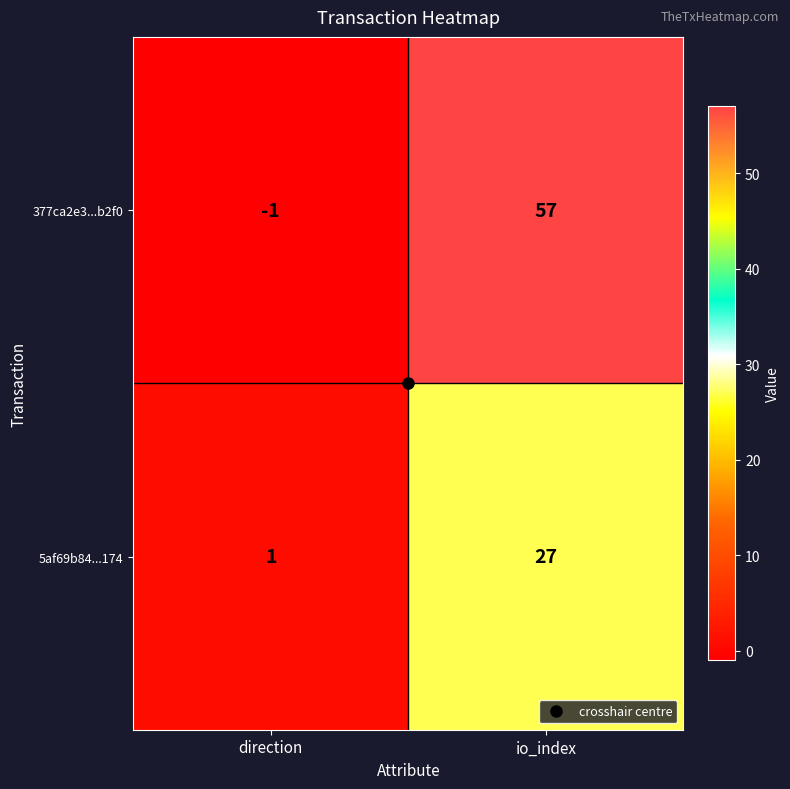

Which series changed the most between direction and io_index?

377ca2e3...b2f0